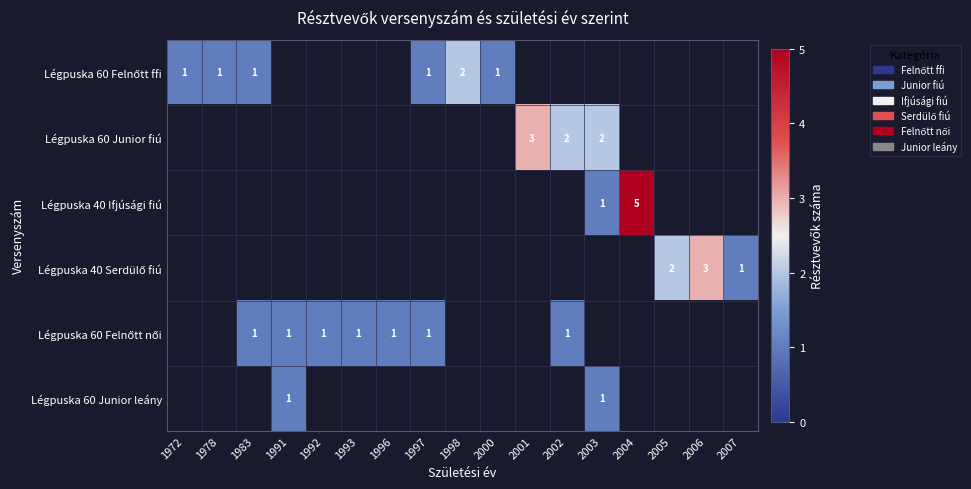

Count the number of categories in the chart.

17